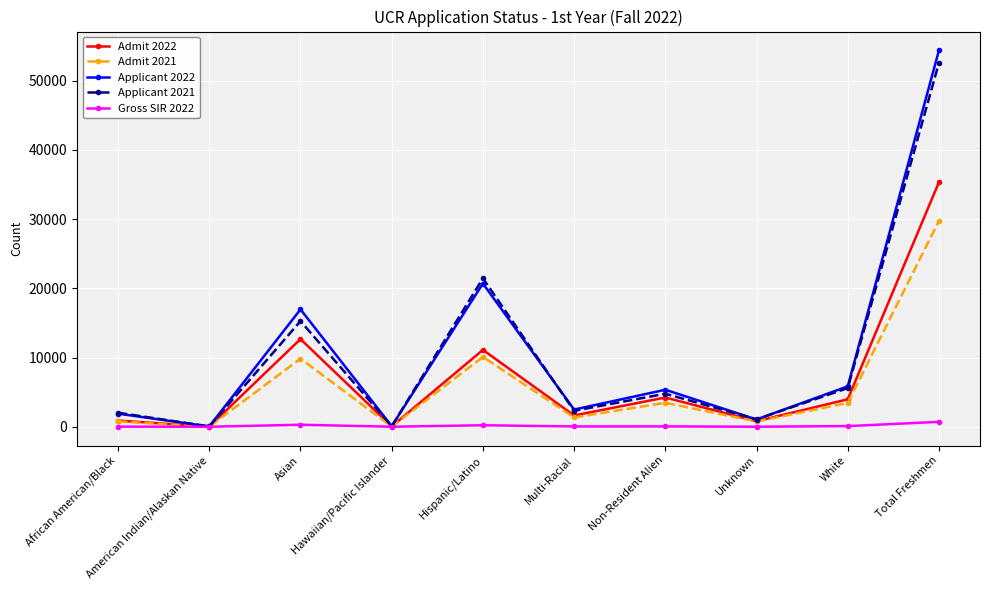

What is the greatest value displayed?

54367